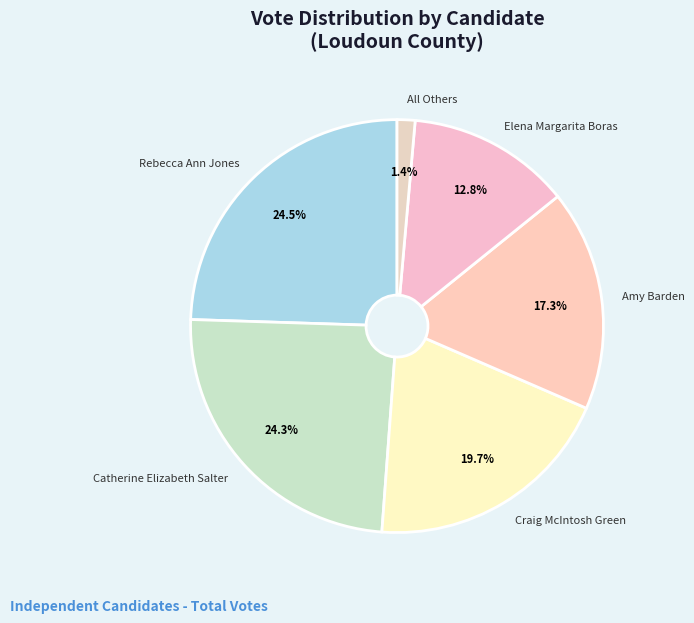

Count the number of slices in the pie.

6